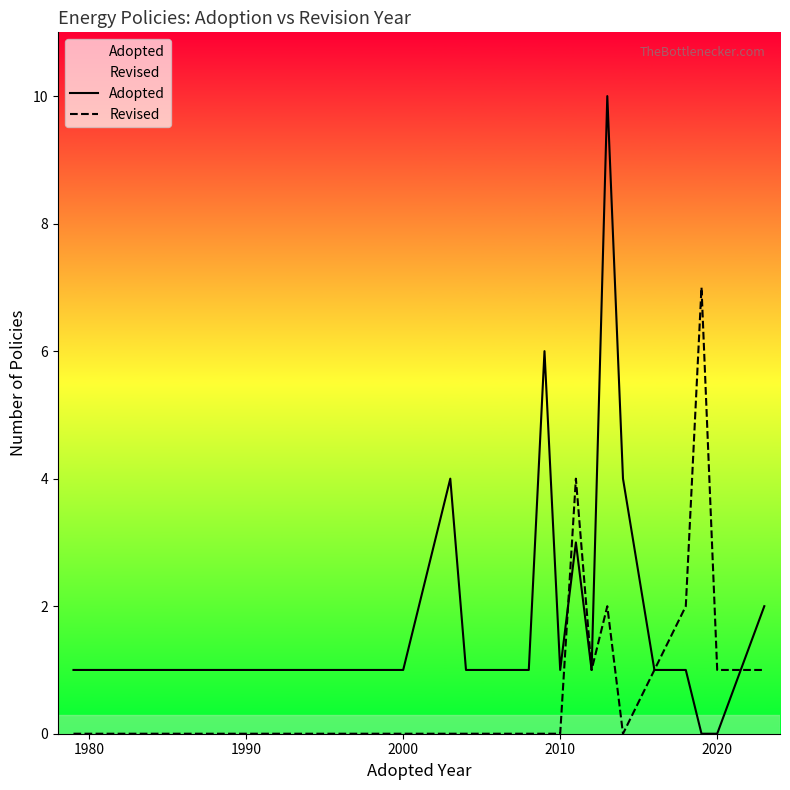

True or false: Revised and Adopted intersect in this chart.

True